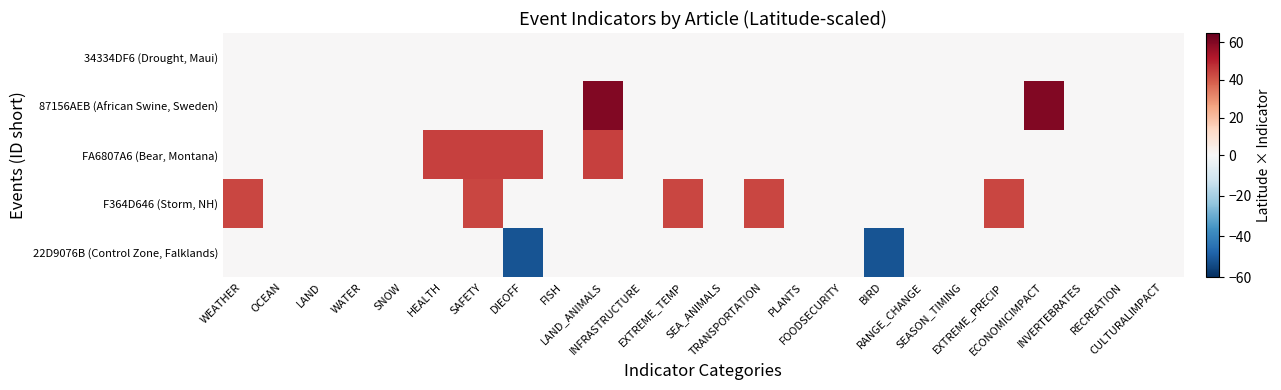

What is the greatest value displayed?

60.0